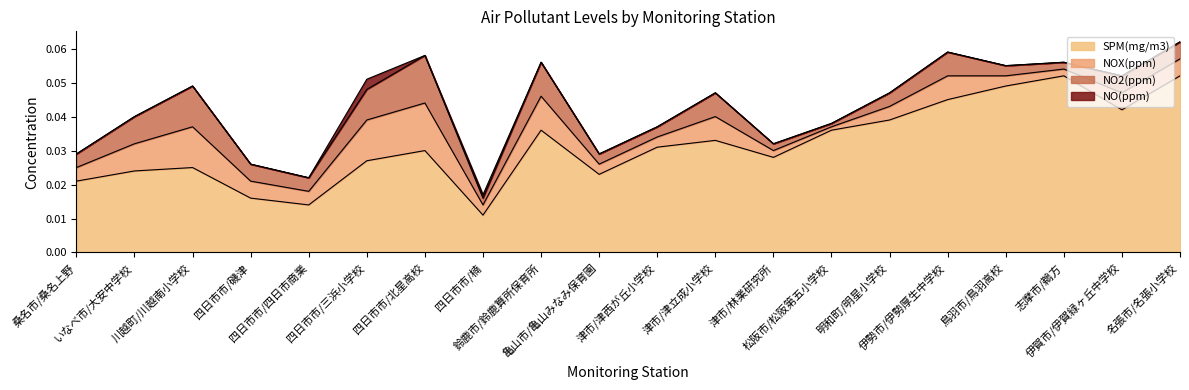

List the series in order of their peak value, highest first.

SPM(mg/m3), NOX(ppm), NO2(ppm), NO(ppm)